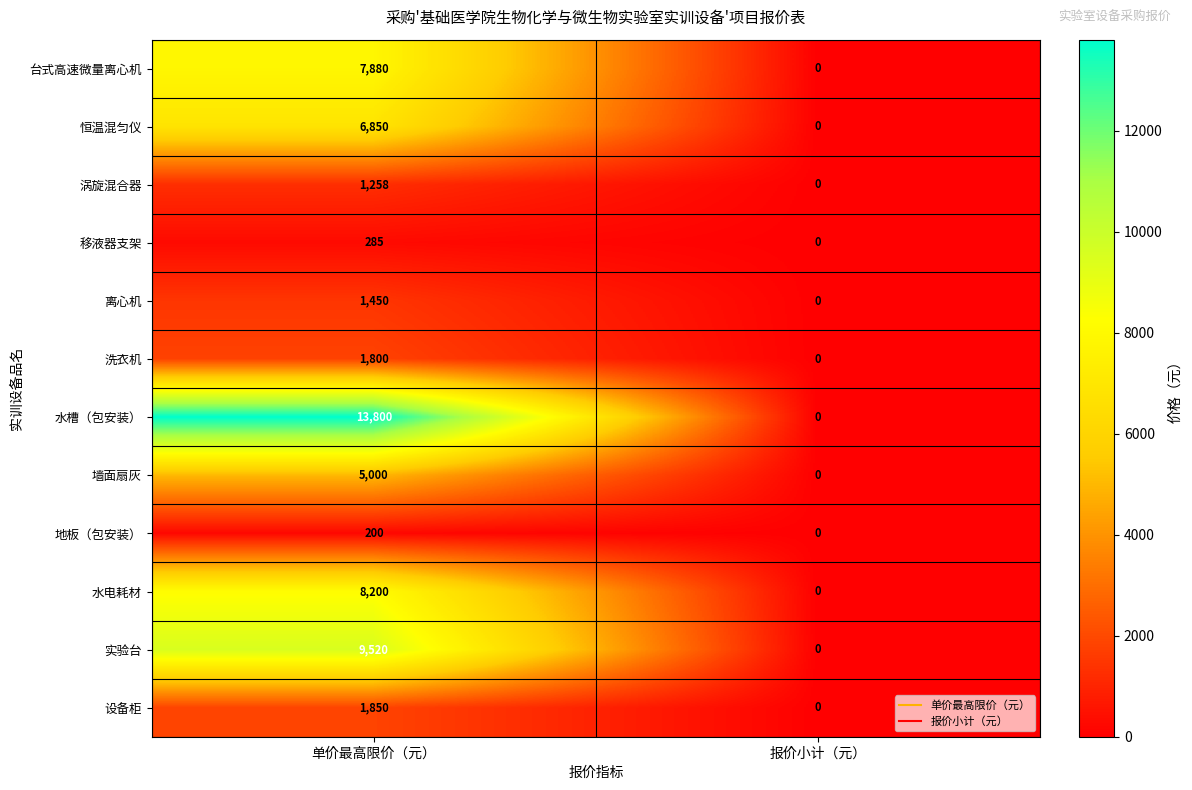

Which category has the lowest value in the 实验台 series?

报价小计（元）